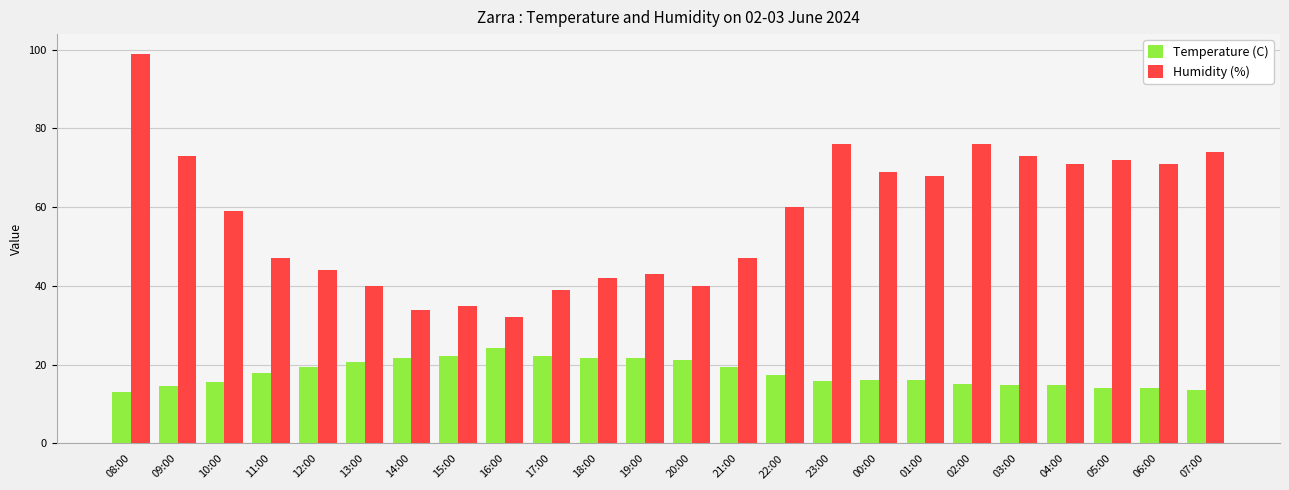

What is the label of the 5th bar from the left?

12:00